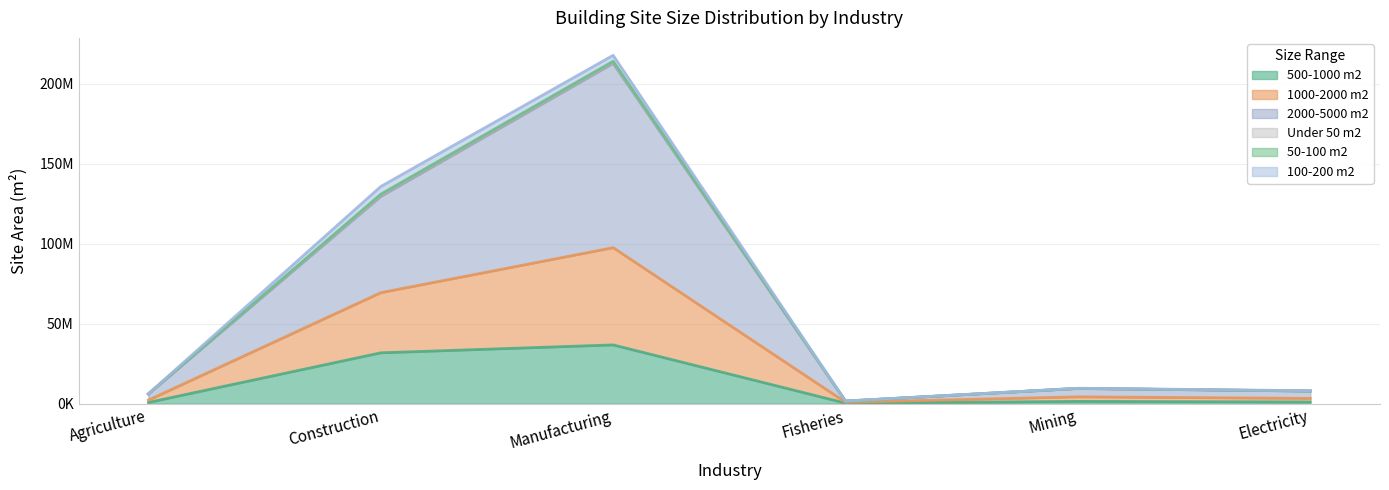

What is the difference between the maximum and minimum values in the 500-1000 m2 series?

36375000